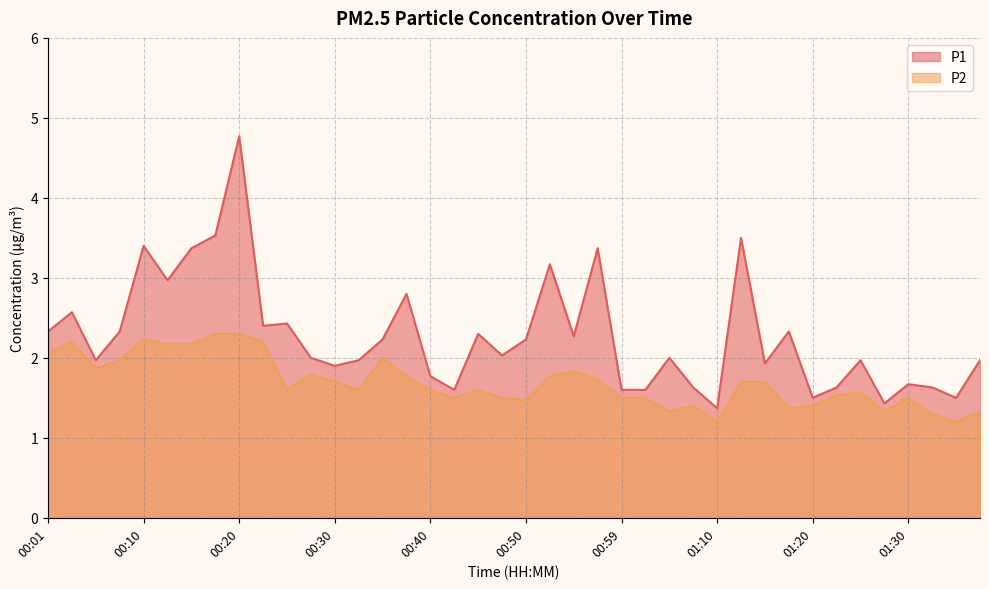

What is the sum of all P2 values?

67.8